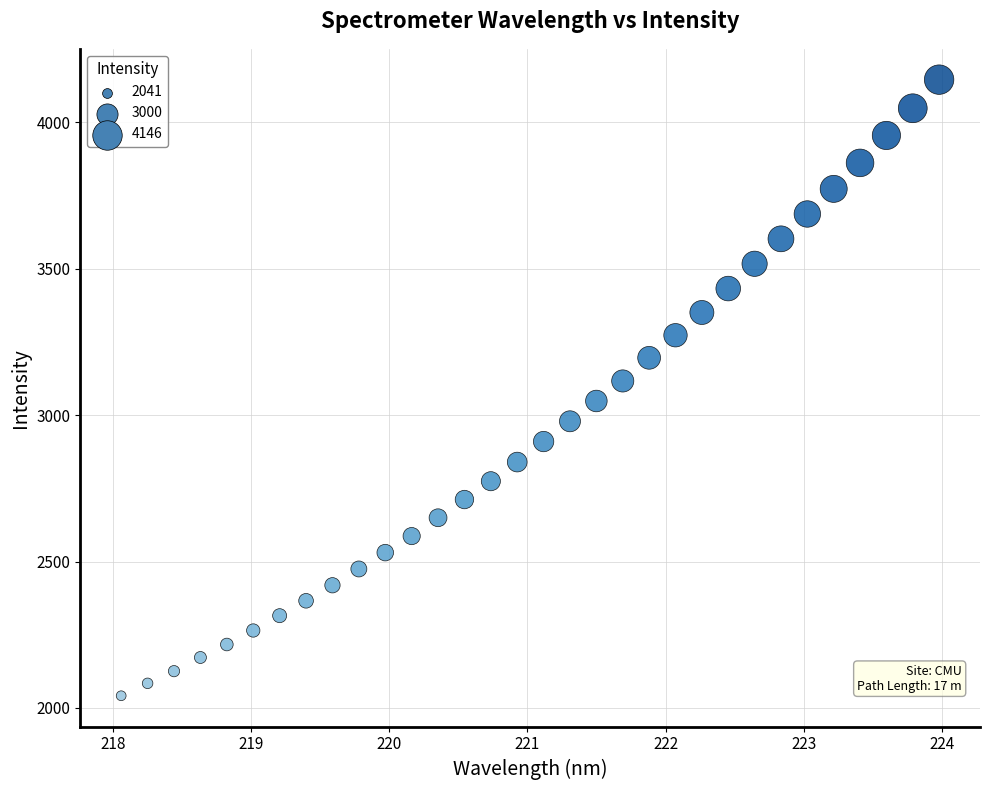

What is the range of Y values (max minus min)?

2104.5